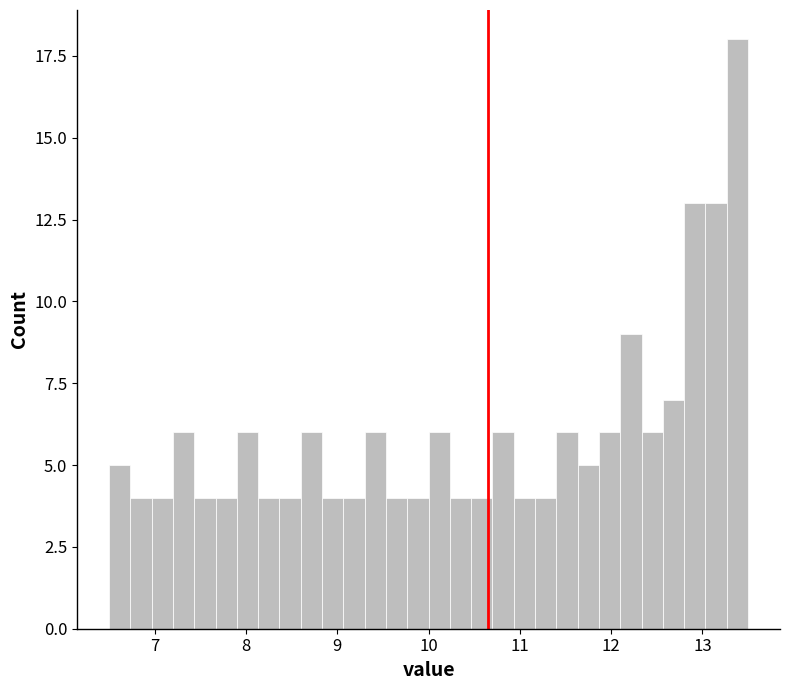

Read against the x-axis, roughly where is the centre of the tallest bar?

13.4